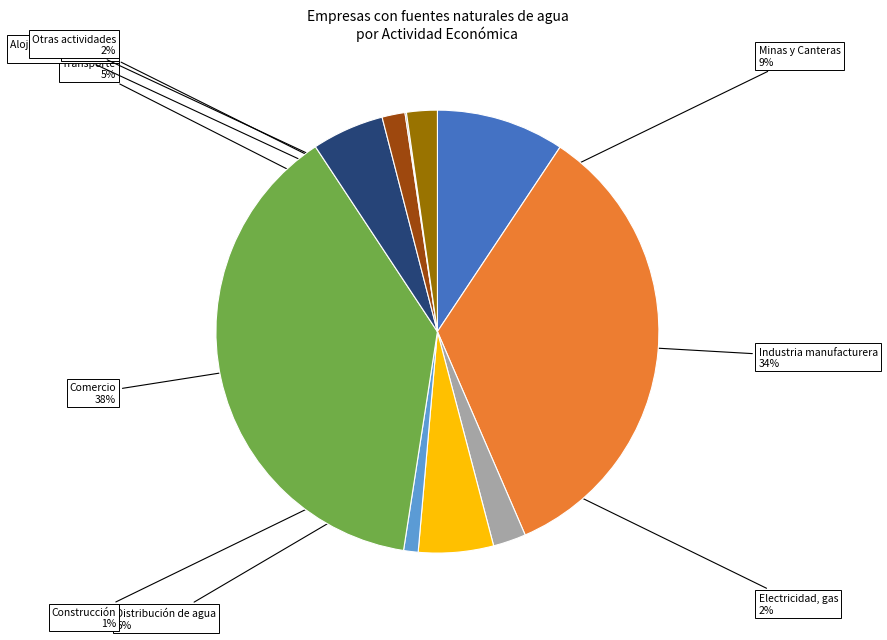

To the nearest percent, what is the combined percentage of Comercio and Transporte?

44%